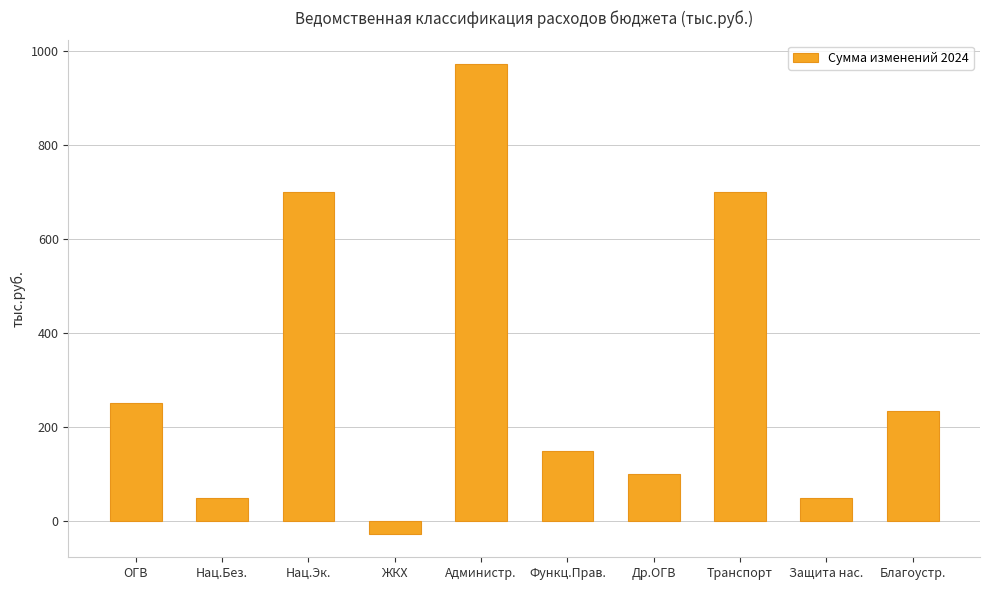

Are the bars grouped side by side (vs. stacked)?

No